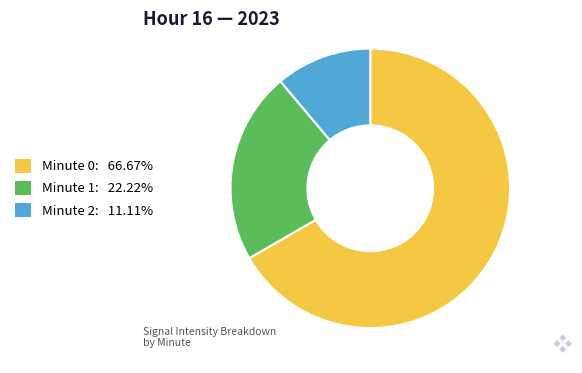

Which category has the biggest portion of the pie?

Minute 0